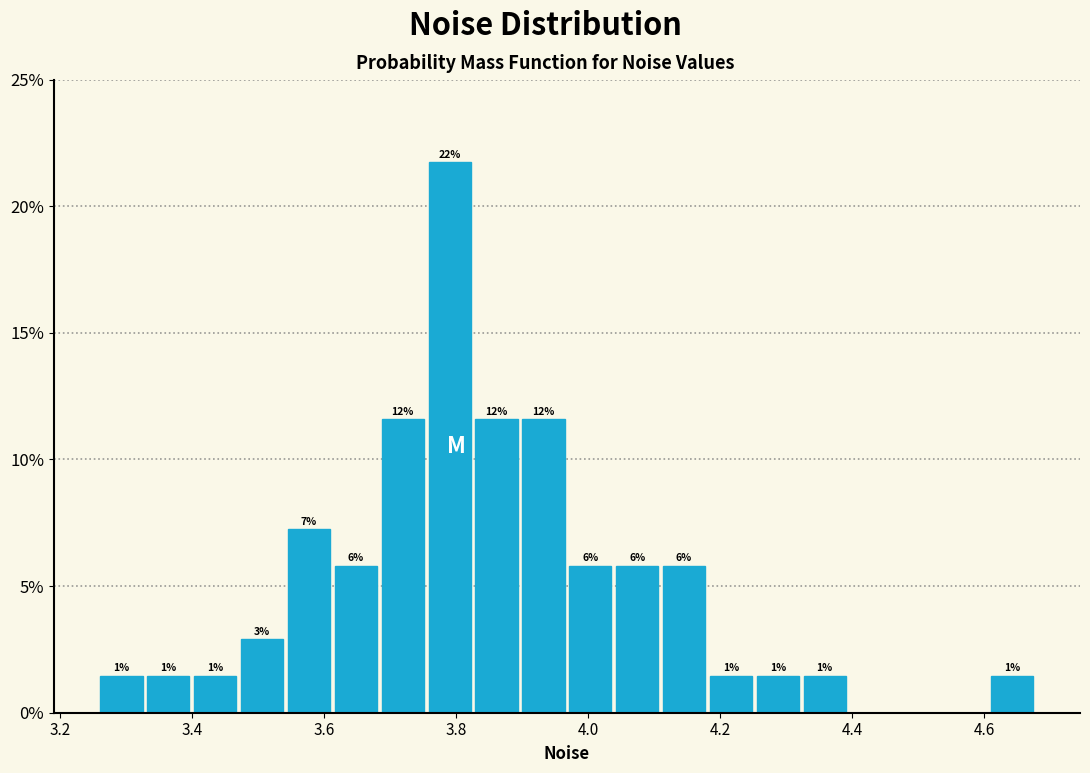

Read against the x-axis, roughly where is the centre of the tallest bar?

3.80